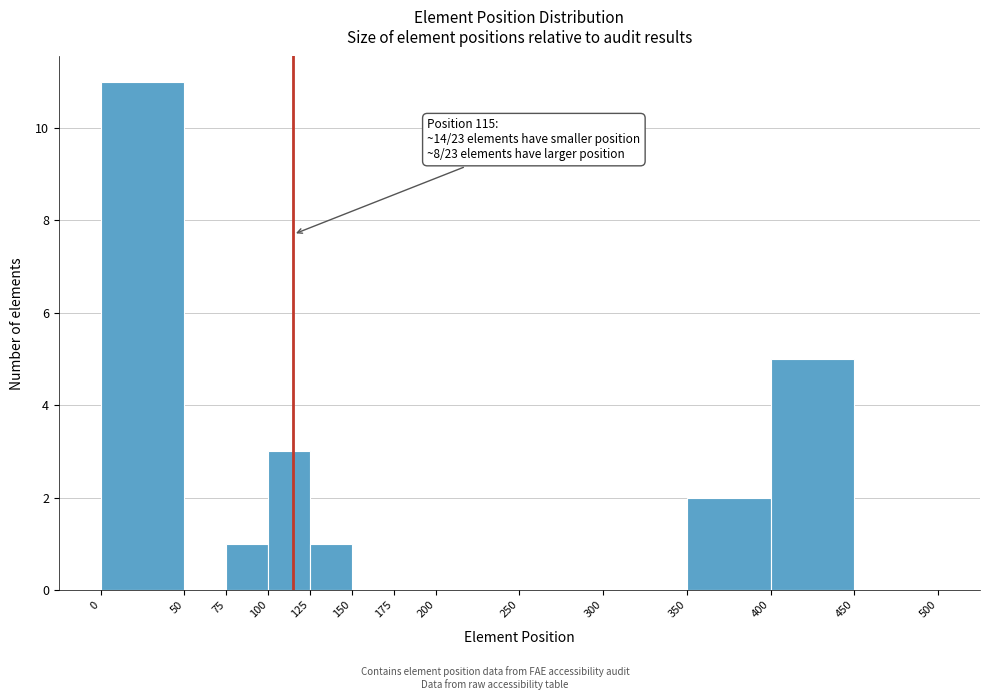

Which range on the x-axis has the tallest bar?

0 to 50